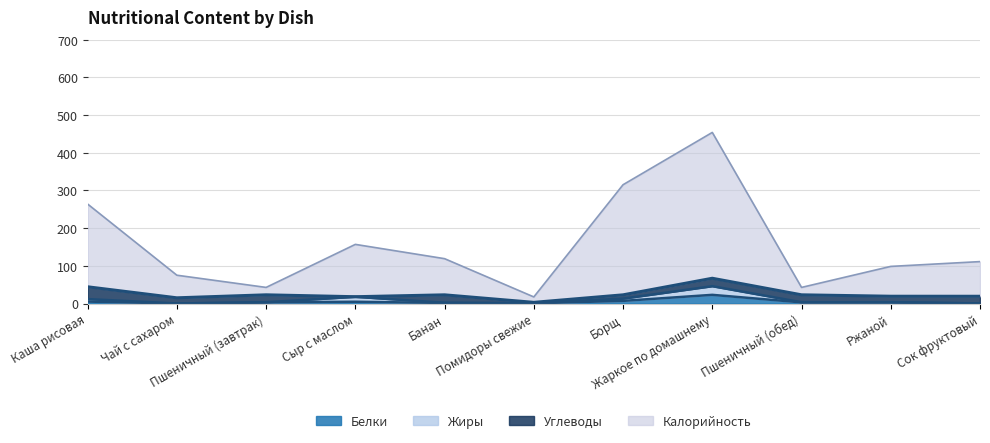

True or false: Калорийность has more than 1 interior local peaks.

True